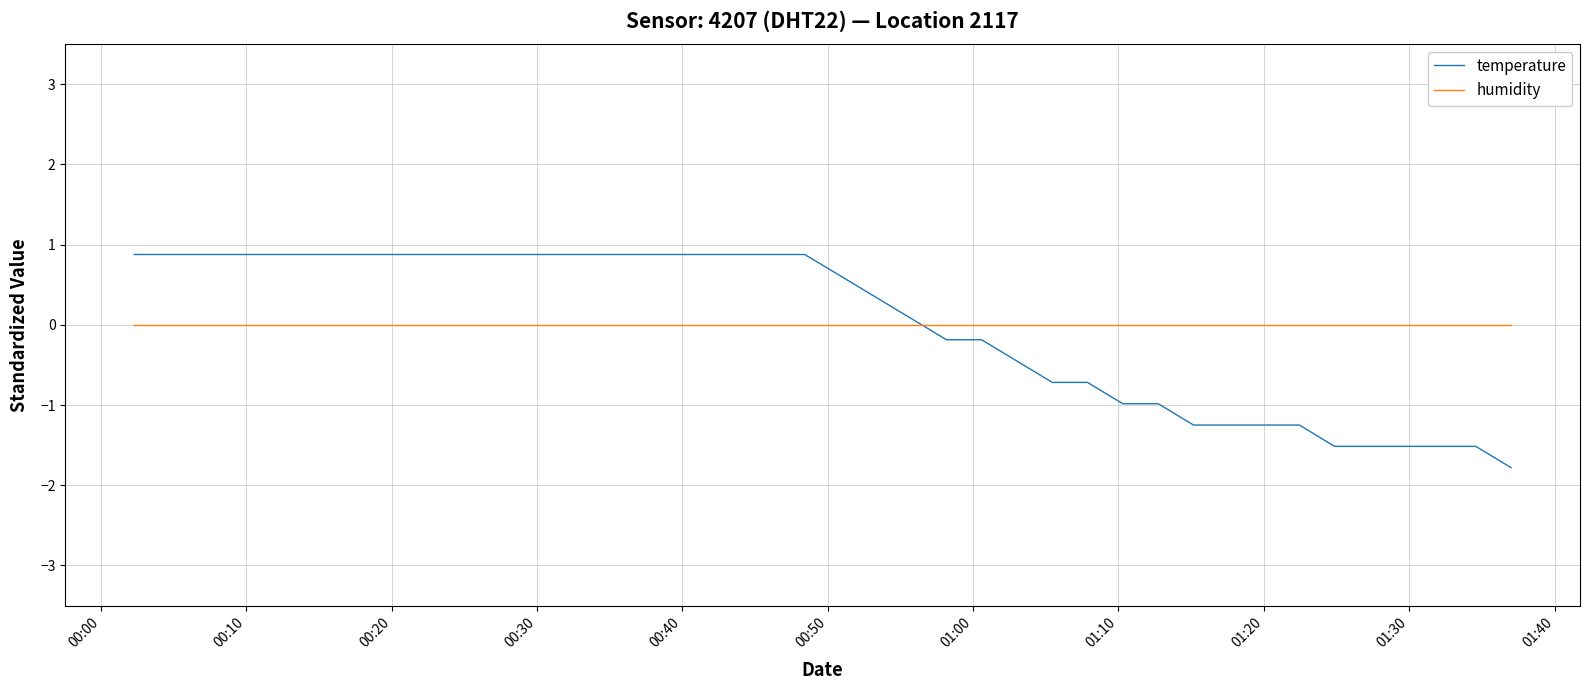

Rank the series by their maximum value, from lowest to highest.

humidity, temperature